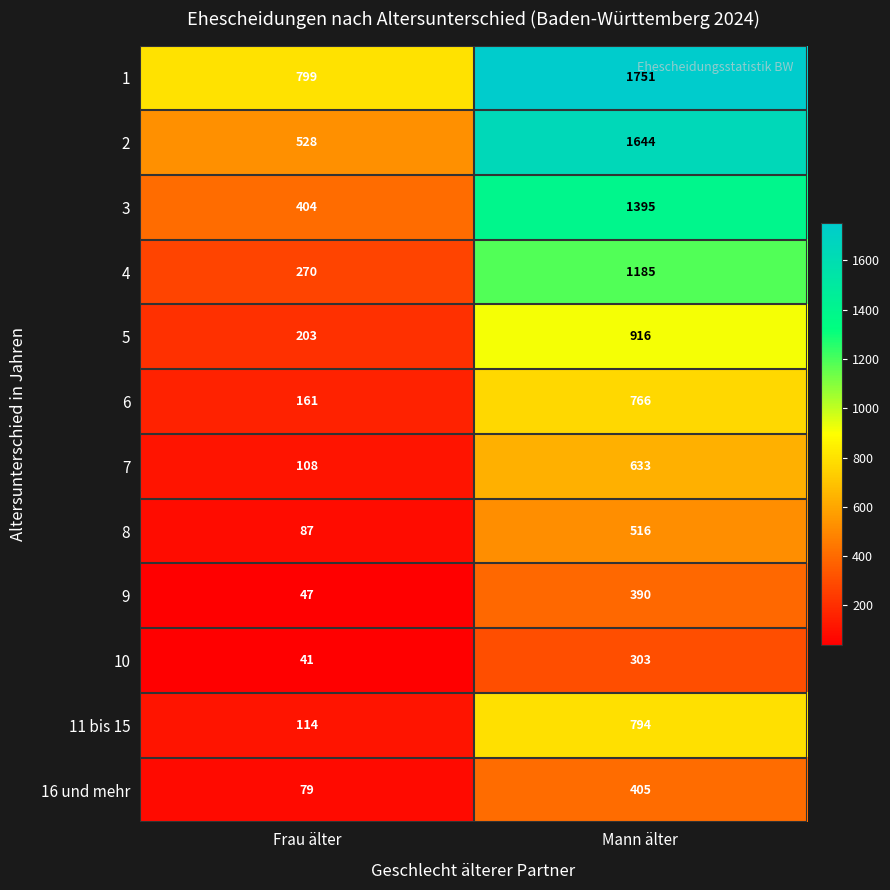

What is the total value across all series at Mann älter?

10698